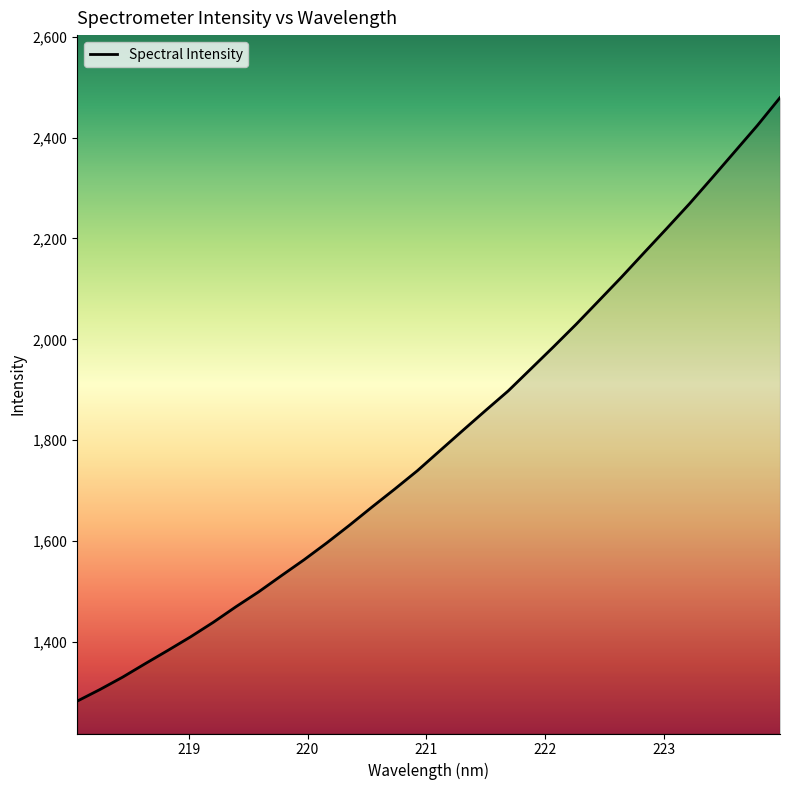

What is the greatest value displayed?

2479.0